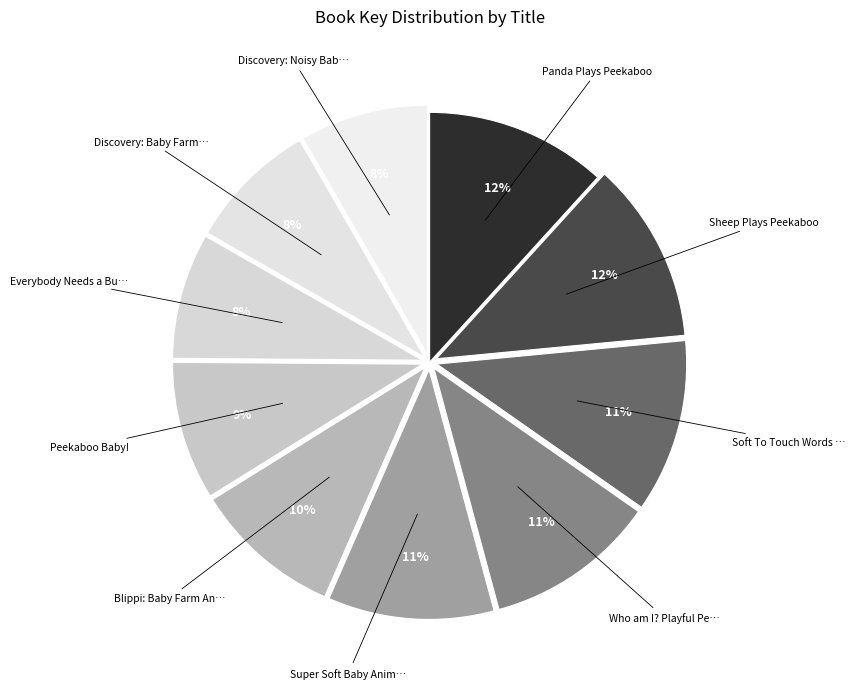

How many slices are in this pie chart?

10